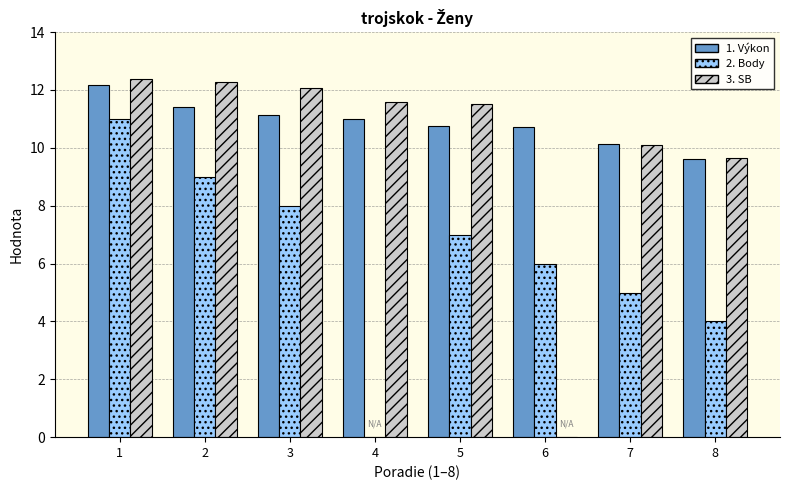

What is the total value across all series at 7?

25.2